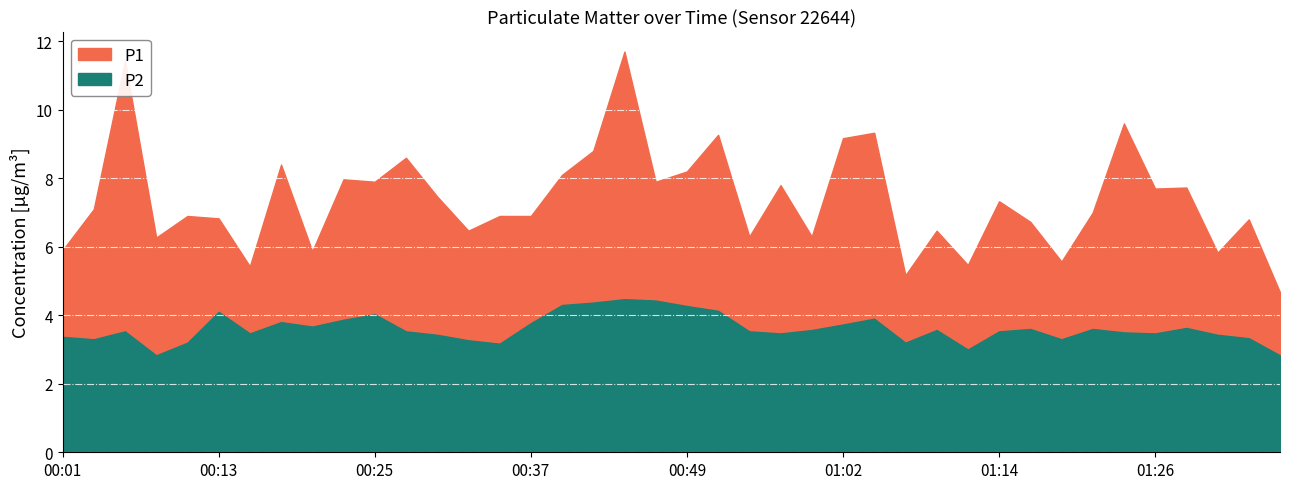

What position from the right is 00:15?

34